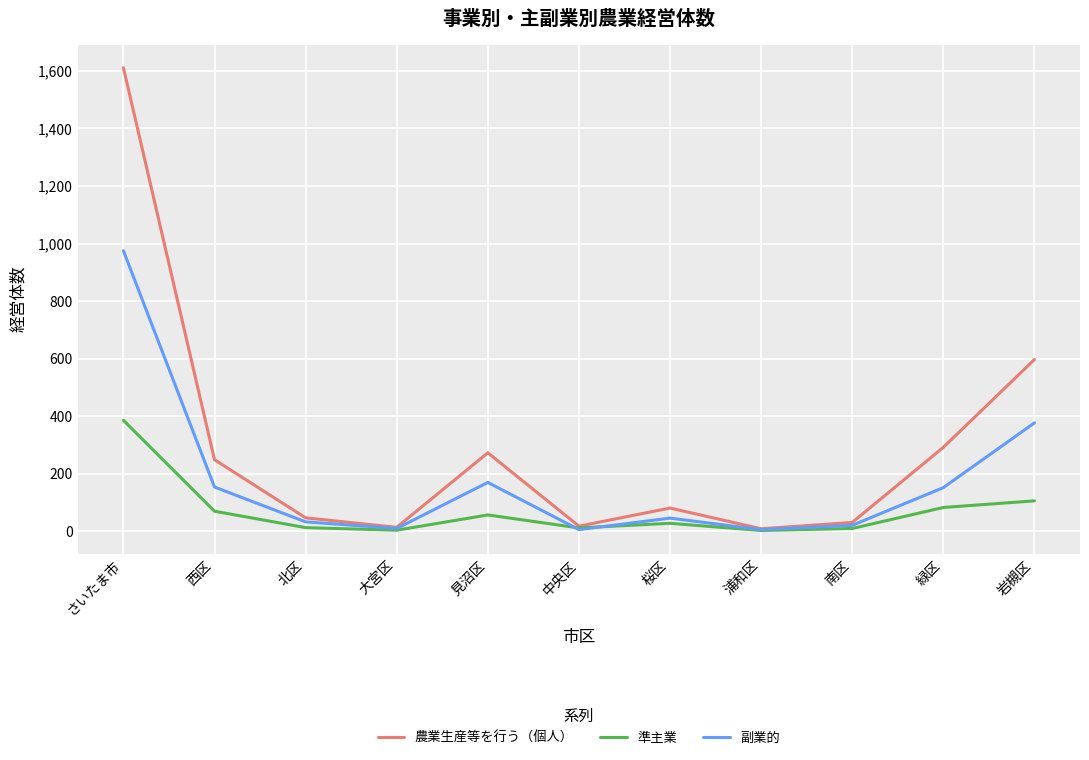

Between 中央区 and 桜区, which series saw the biggest shift?

農業生産等を行う（個人）